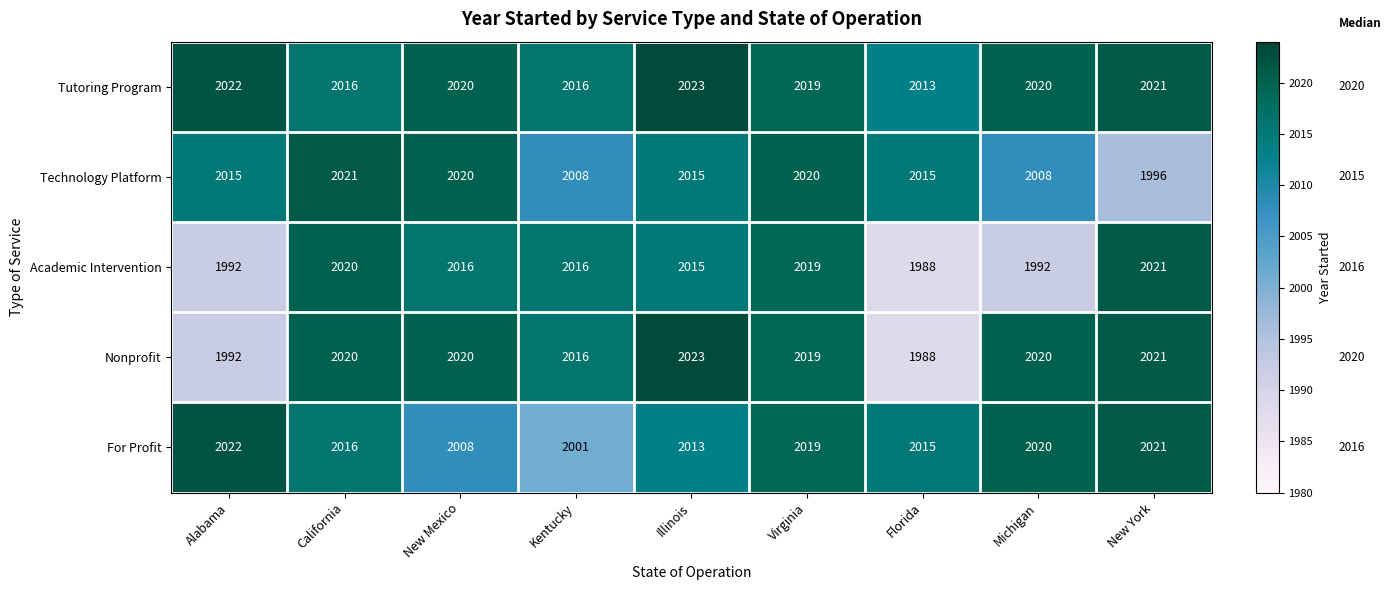

Is the value of Technology Platform at Florida greater than the value of Academic Intervention at Florida?

Yes